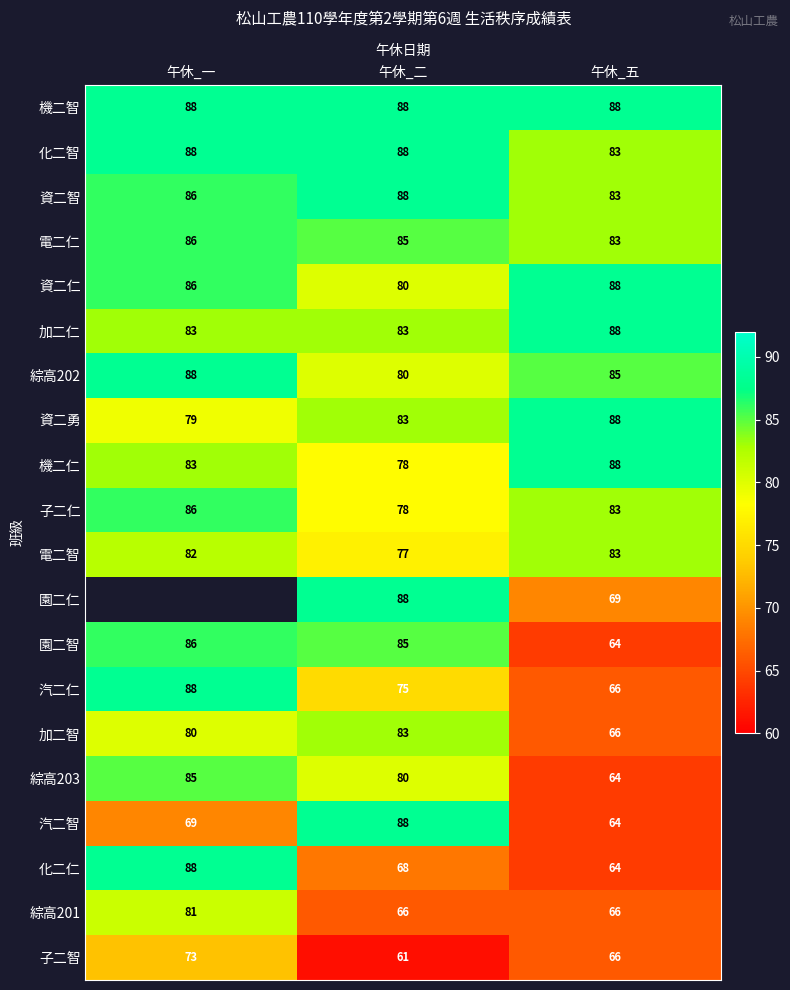

How many 加二智 values are between 66 and 83?

3